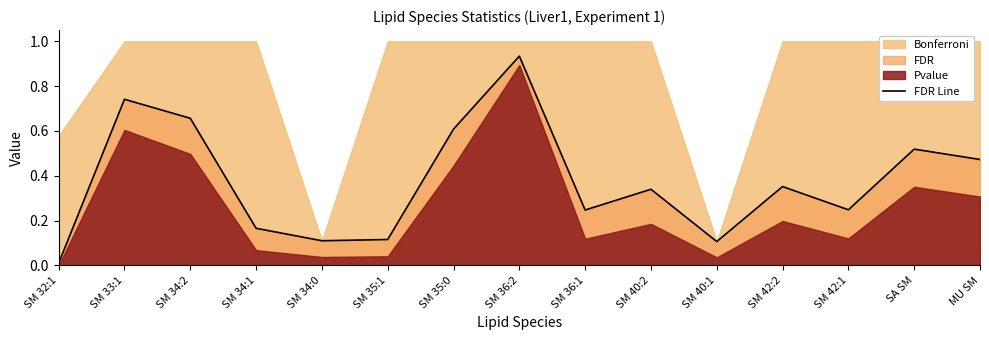

The value at SM 35:0 is 0.6. True or false?

True